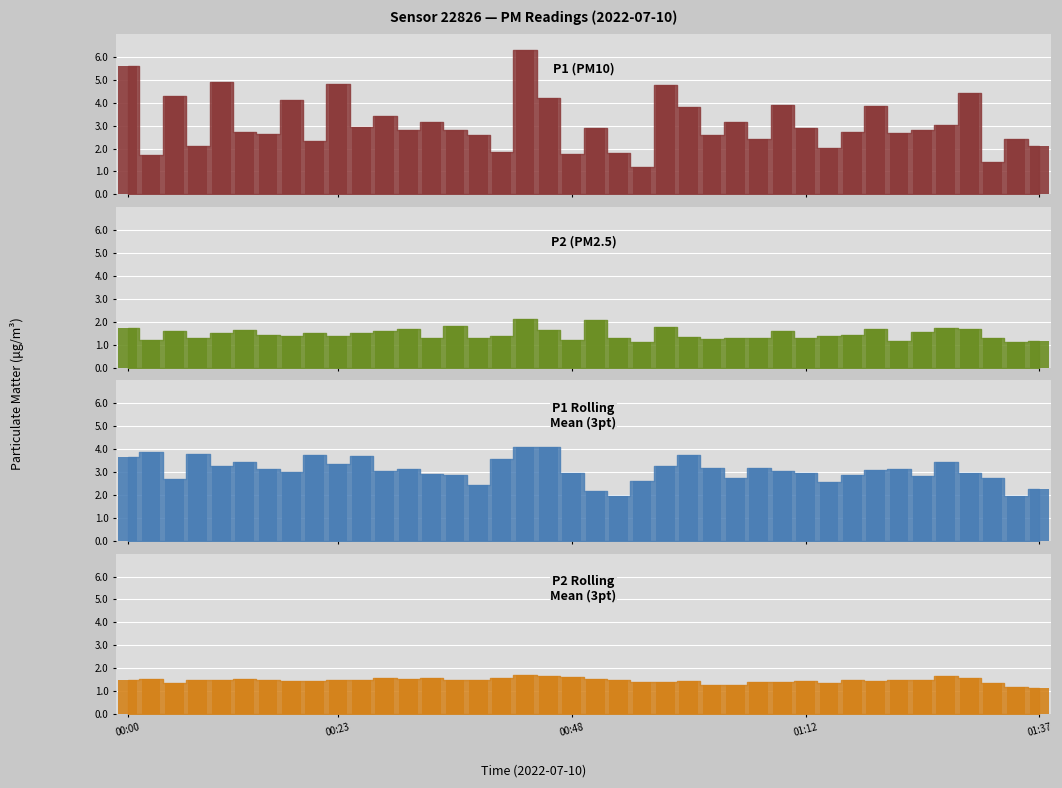

Is the value of P1 (PM10) at 24 greater than the value of P2 (PM2.5) at 31?

Yes